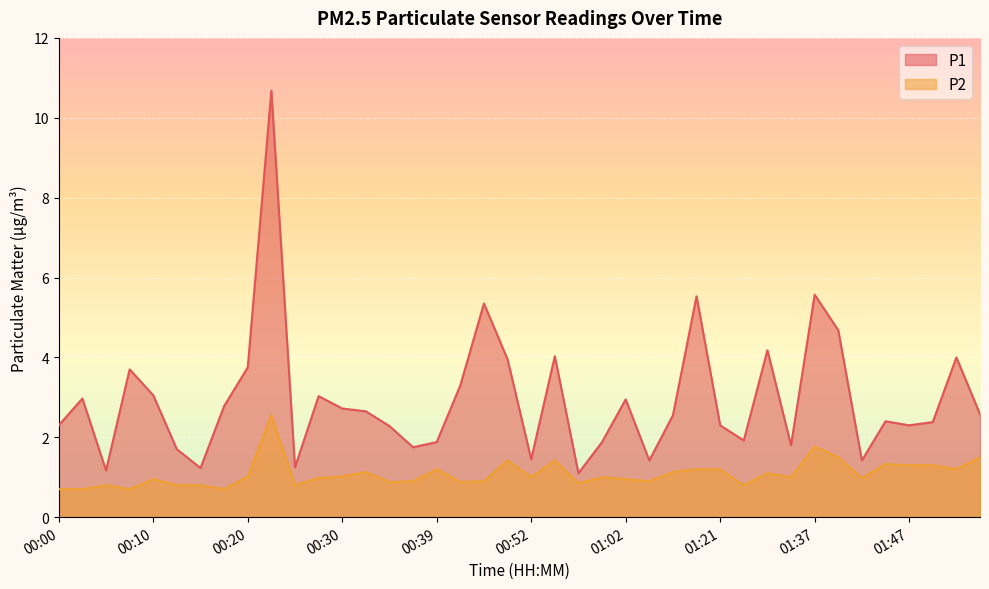

The value of P2 at 01:31 is 0.5. True or false?

False